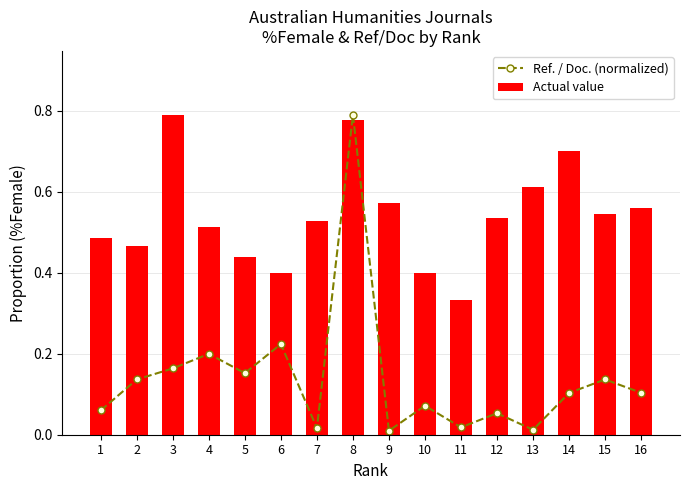

List the labels in order of Actual value value, largest first.

3, 8, 14, 13, 9, 16, 15, 12, 7, 4, 1, 2, 5, 6, 10, 11